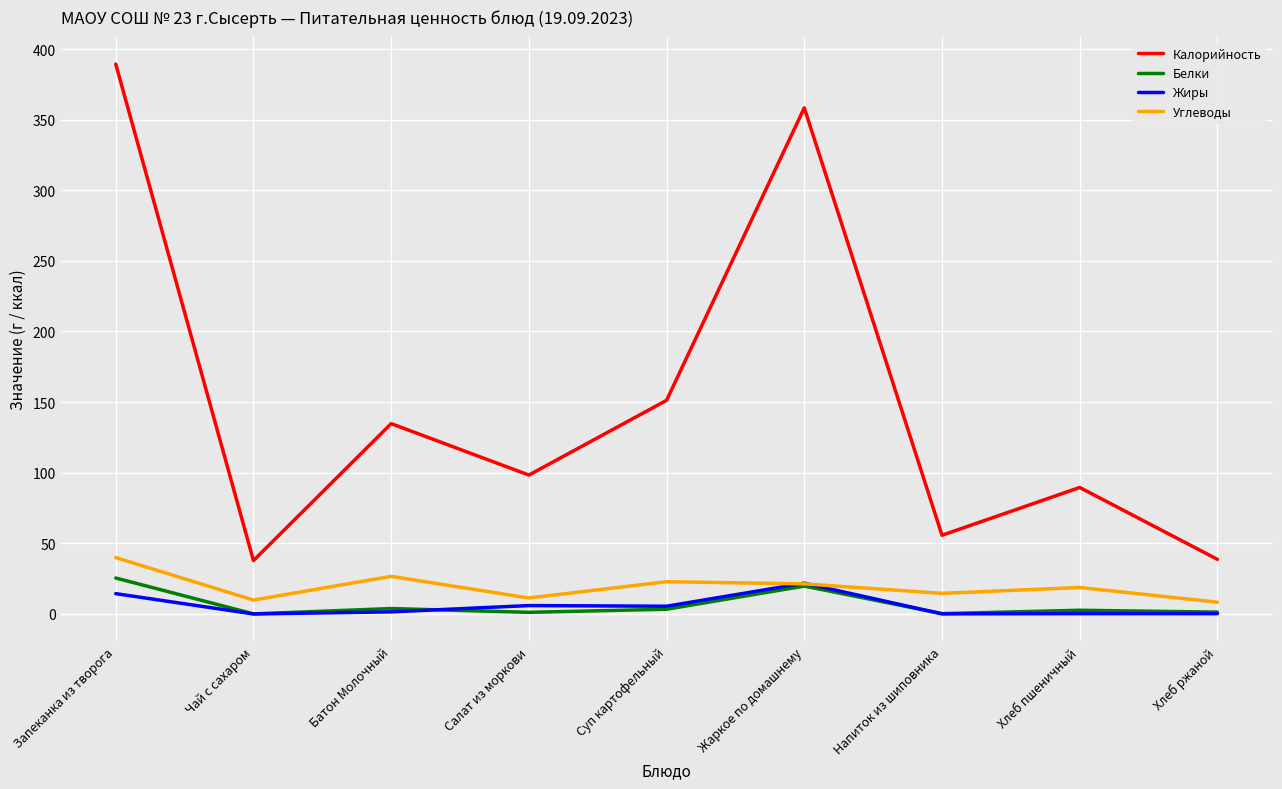

Which series has the largest range (max minus min)?

Калорийность